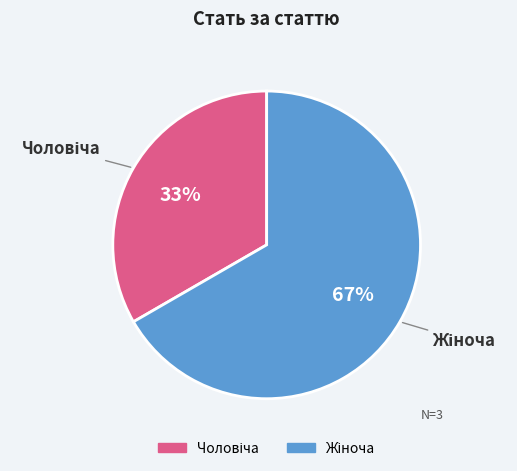

To the nearest percent, what is the average slice percentage?

50%